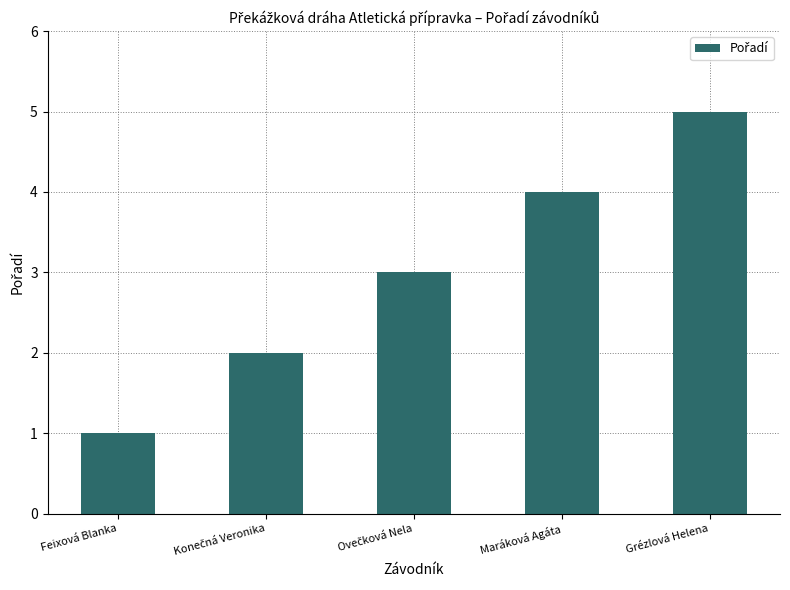

Is it true that the value at Feixová Blanka is 1?

True